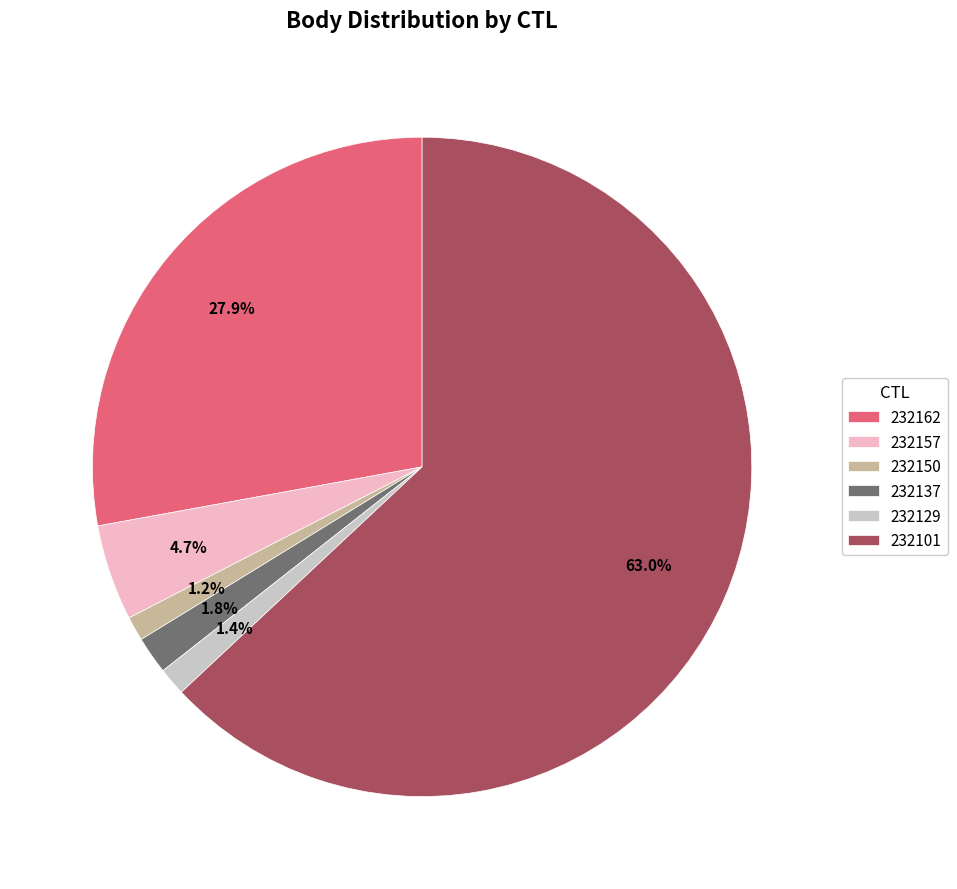

Is there a majority slice in this chart?

Yes